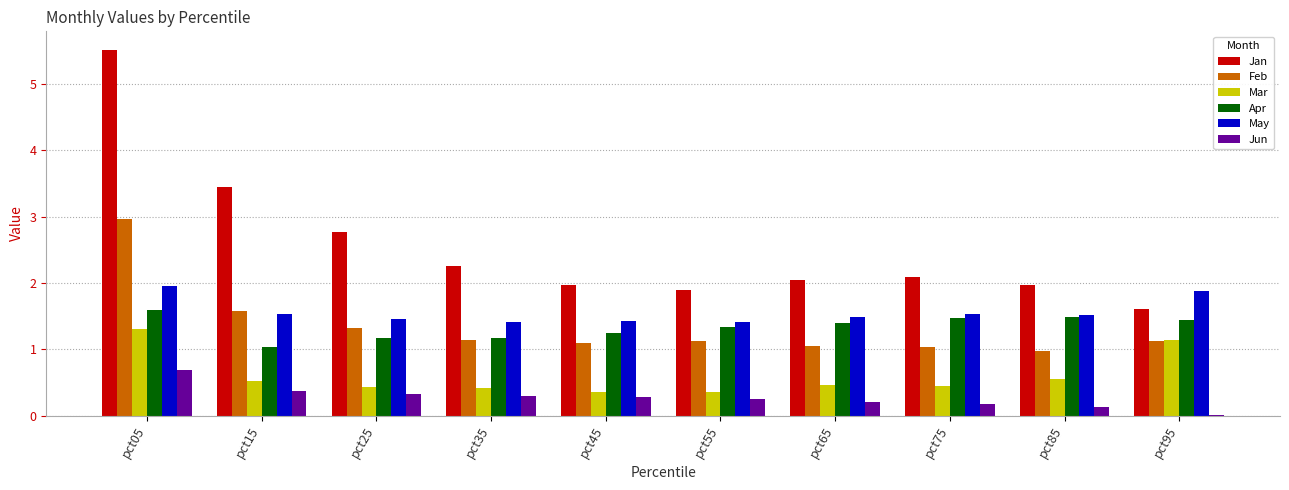

True or false: Apr has a value of 1.6 at pct05.

True